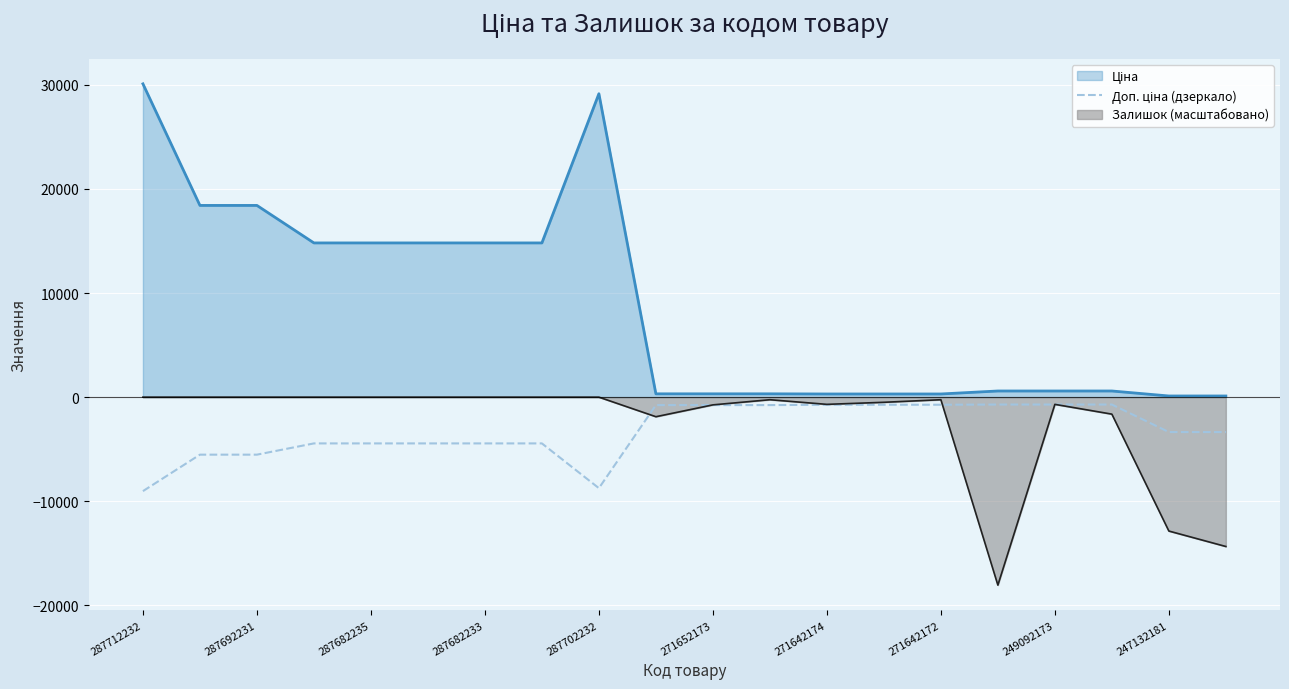

What is the minimum value shown in the chart?

-18061.7